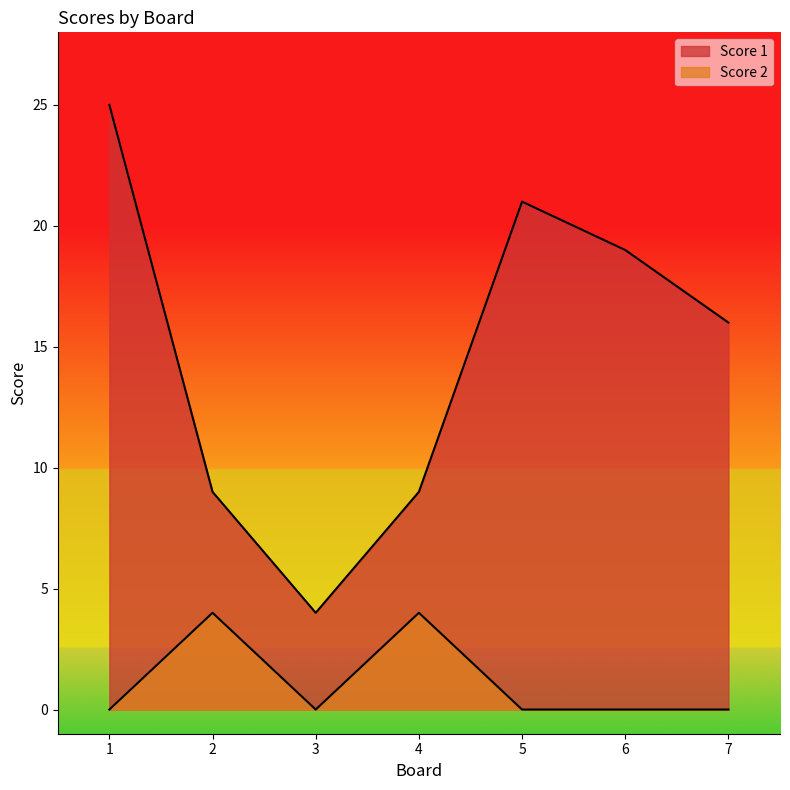

Which series has the largest total across all categories?

Score 1